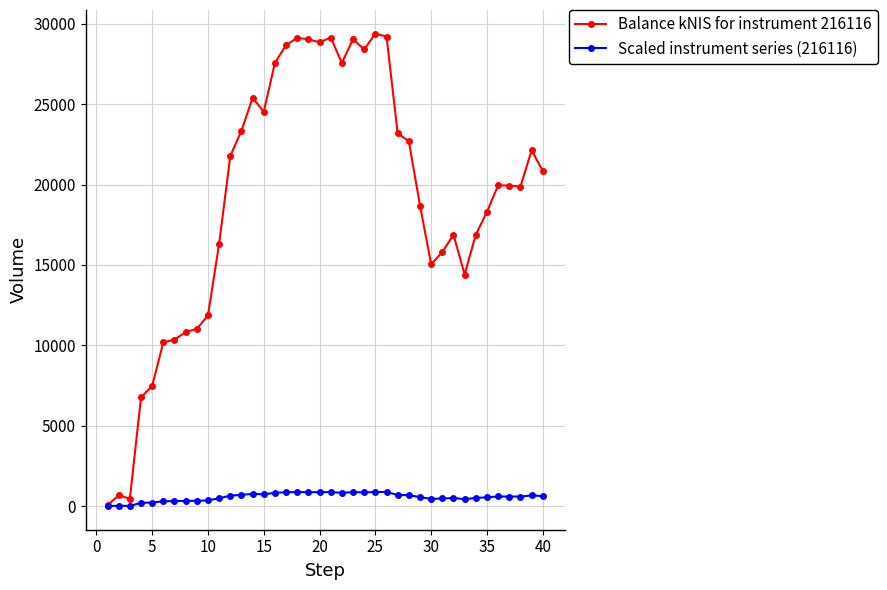

What is the sum of all Scaled instrument series (216116) values?

22851.8